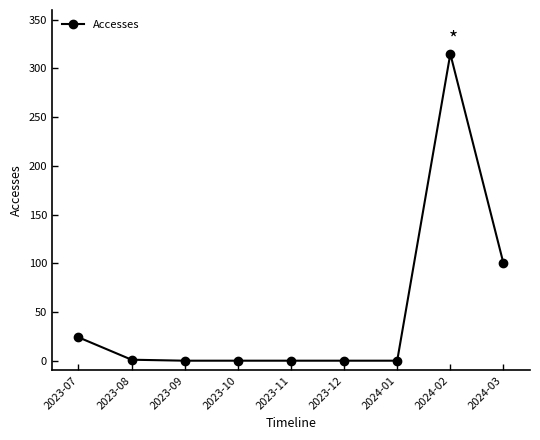

What is the change in value from 2023-10 to 2024-02?

+315